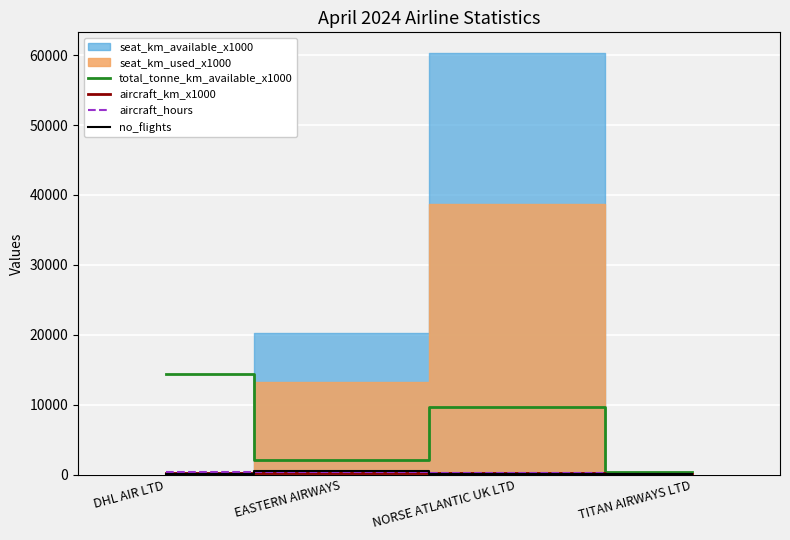

True or false: total_tonne_km_available_x1000 has a value of 22458.3 at DHL AIR LTD.

False